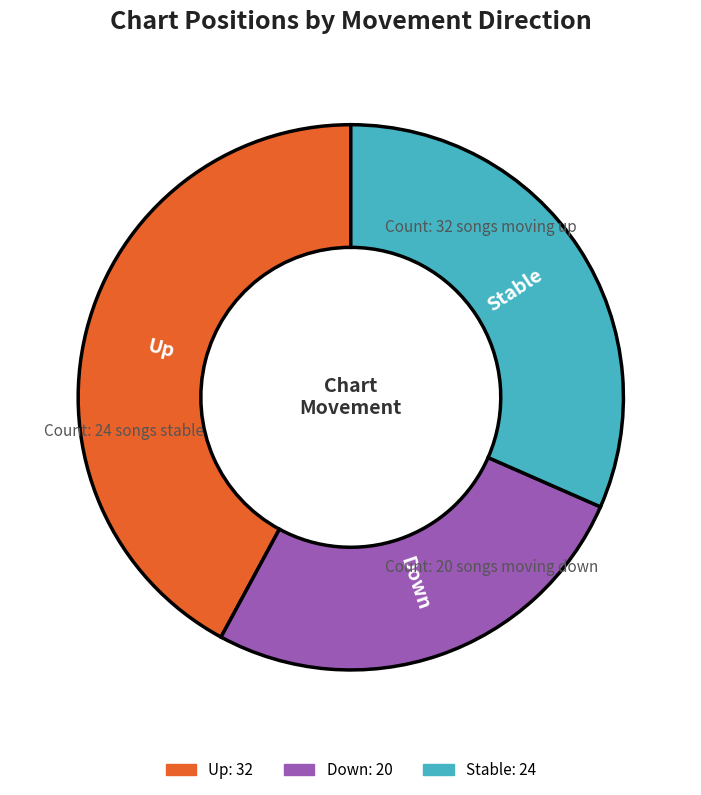

Rank the categories by value from highest to lowest.

Up, Stable, Down